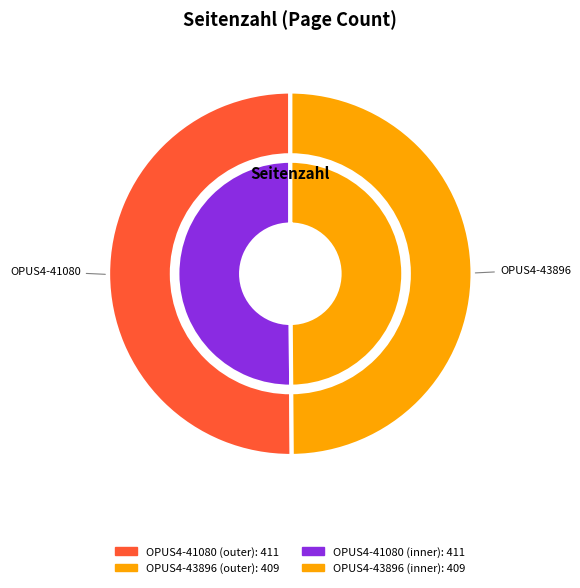

What percentage is NOT represented by OPUS4-41080?

49.9%